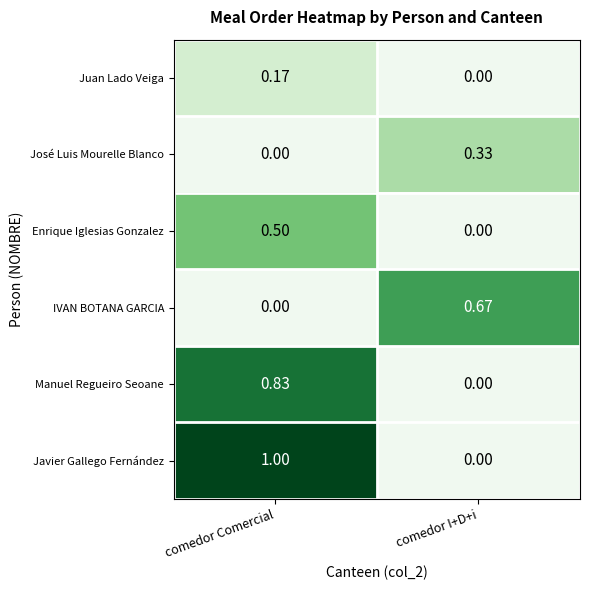

At how many categories does at least one series exceed 0?

2